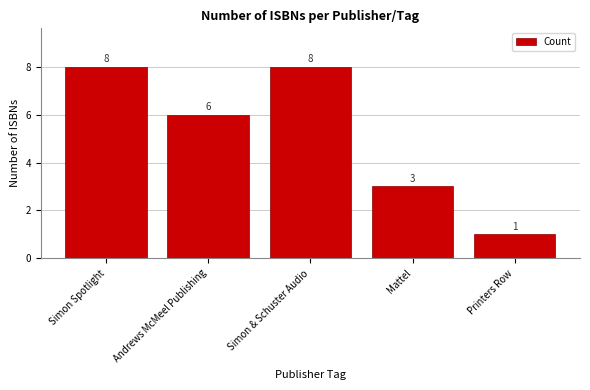

What is the label of the 2nd bar from the left?

Andrews McMeel Publishing